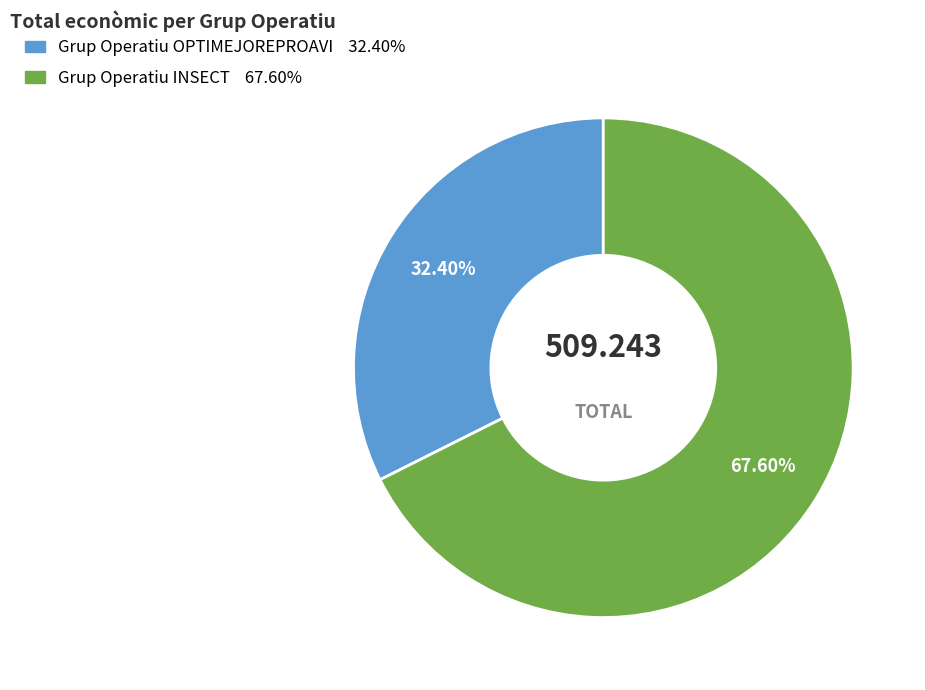

Rank the categories by value from highest to lowest.

Grup Operatiu INSECT, Grup Operatiu OPTIMEJOREPROAVI